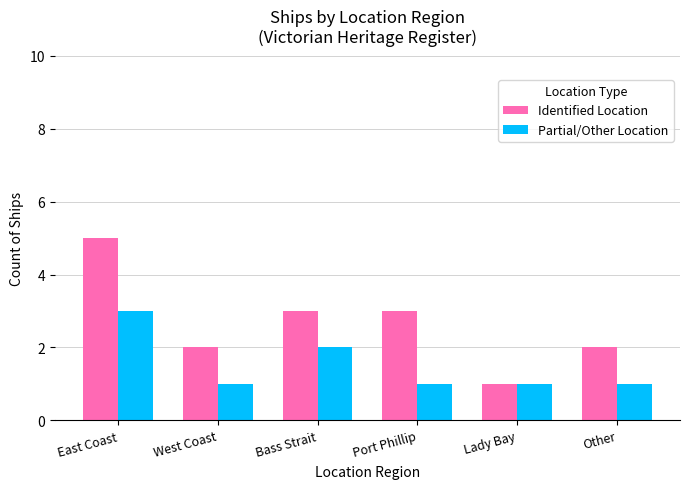

How many bars are there in each group?

2